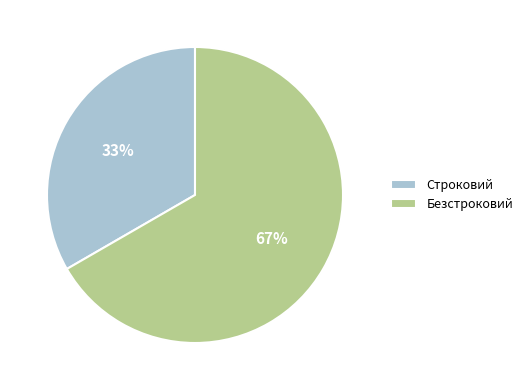

What is the ratio of the value at Строковий to the value at Безстроковий?

0.5